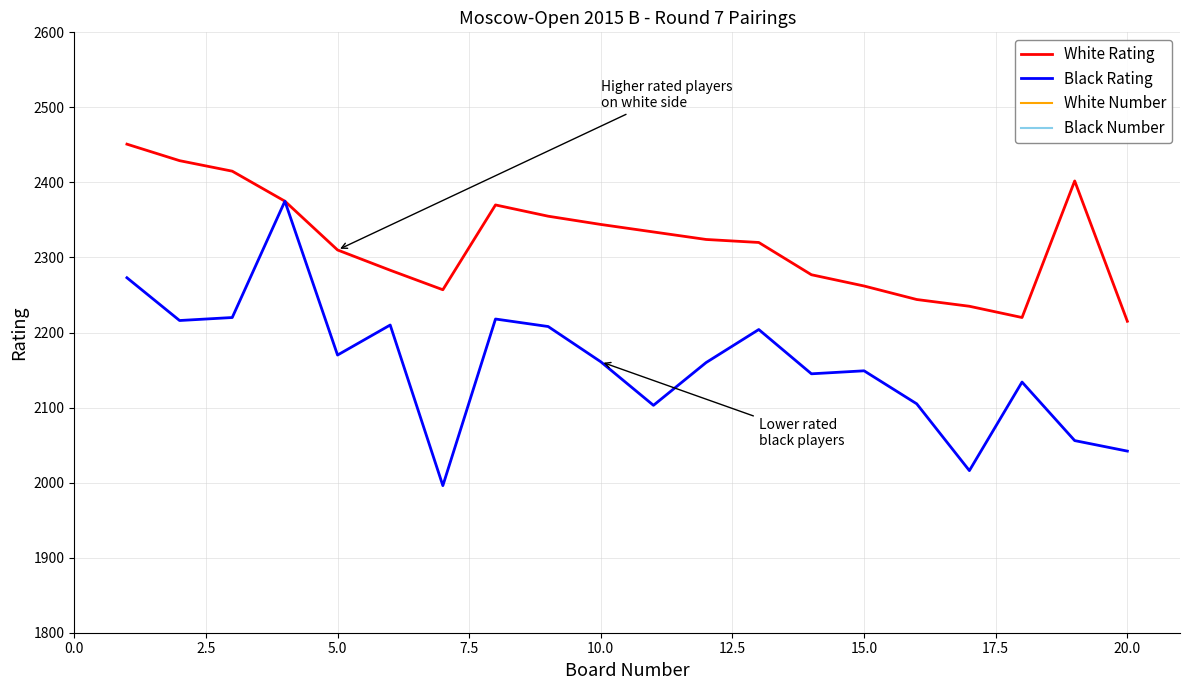

What is the lowest value of the White Rating series?

2215